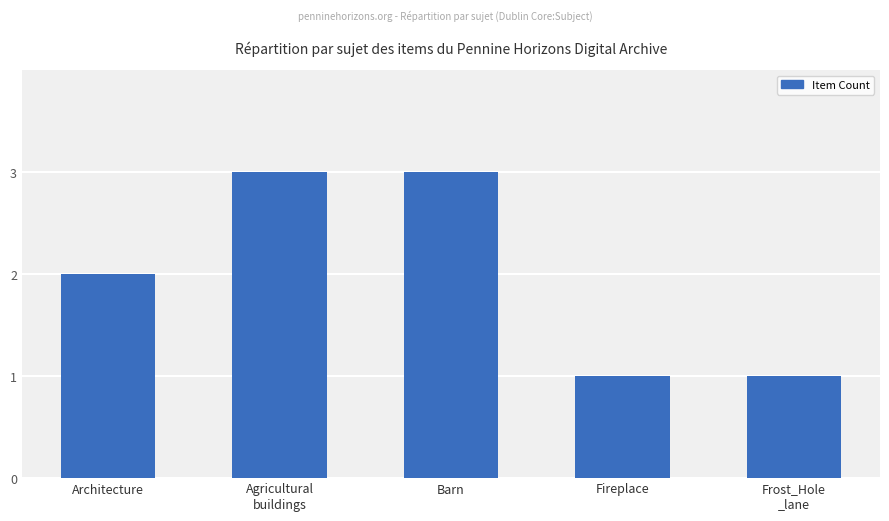

Reading left to right, what are all the values shown in this chart?

2	3	3	1	1